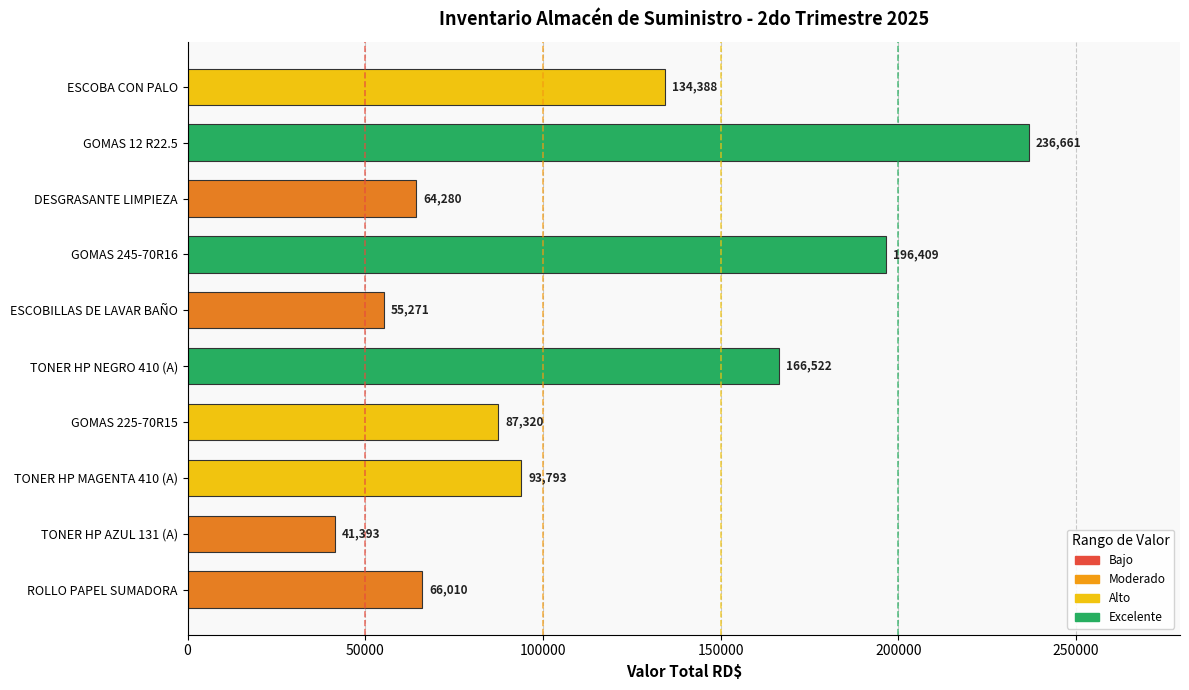

Which has a higher value, TONER HP MAGENTA 410 (A) or GOMAS 245-70R16?

GOMAS 245-70R16